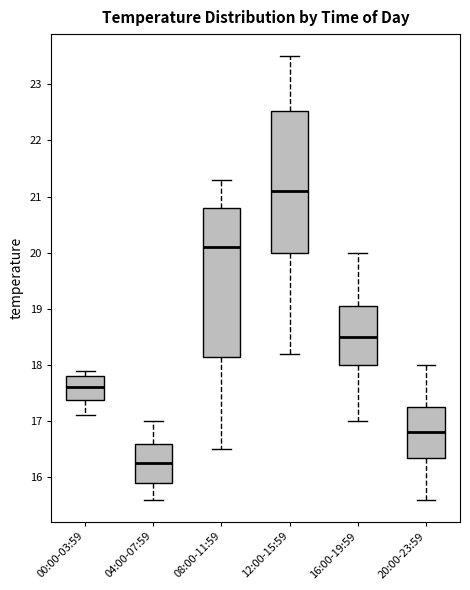

Reading left to right, transcribe this box plot: for each box, give where its median line is, the range the box spans, and where its two whiskers end, as read against the y-axis. The values are not printed on the chart, so give them approximately, as read against the axis.

00:00-03:59: median 17.6, box 17.4 to 17.8, whiskers 17.1 to 17.9
04:00-07:59: median 16.3, box 15.9 to 16.6, whiskers 15.6 to 17.0
08:00-11:59: median 20.1, box 18.2 to 20.8, whiskers 16.5 to 21.3
12:00-15:59: median 21.1, box 20.0 to 22.5, whiskers 18.2 to 23.5
16:00-19:59: median 18.5, box 18.0 to 19.1, whiskers 17.0 to 20.0
20:00-23:59: median 16.8, box 16.4 to 17.3, whiskers 15.6 to 18.0